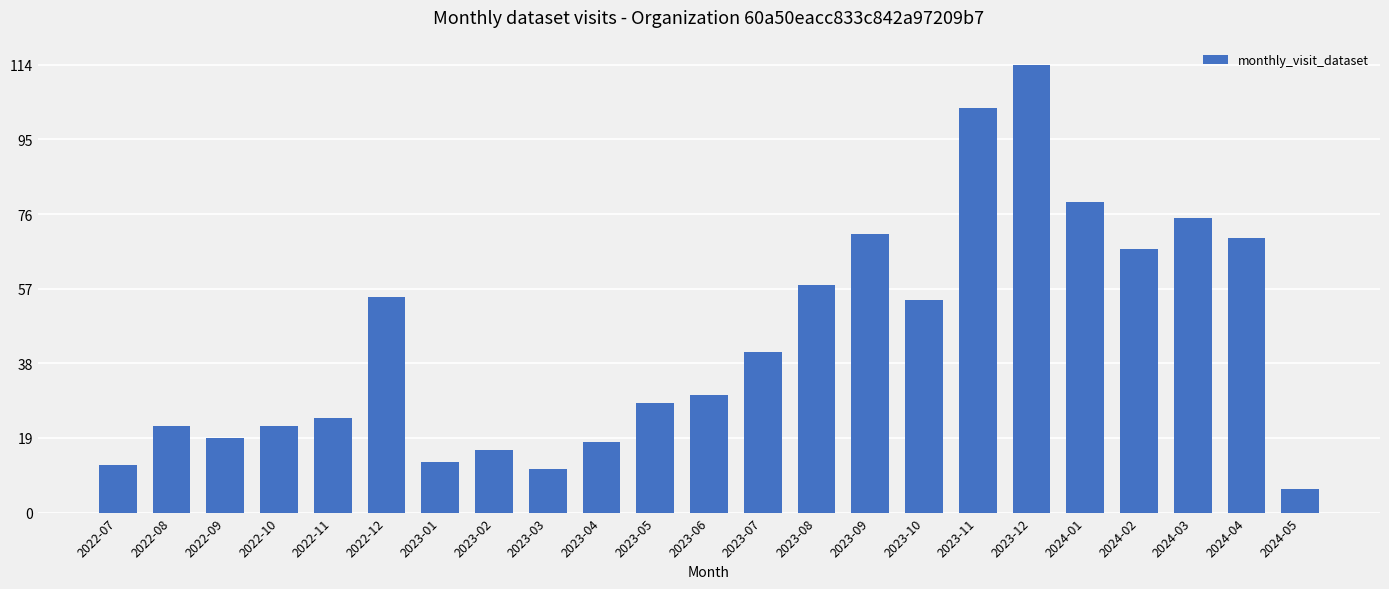

Reading right to left, list all the values displayed in this chart.

2024-05=6	2024-04=70	2024-03=75	2024-02=67	2024-01=79	2023-12=114	2023-11=103	2023-10=54	2023-09=71	2023-08=58	2023-07=41	2023-06=30	2023-05=28	2023-04=18	2023-03=11	2023-02=16	2023-01=13	2022-12=55	2022-11=24	2022-10=22	2022-09=19	2022-08=22	2022-07=12